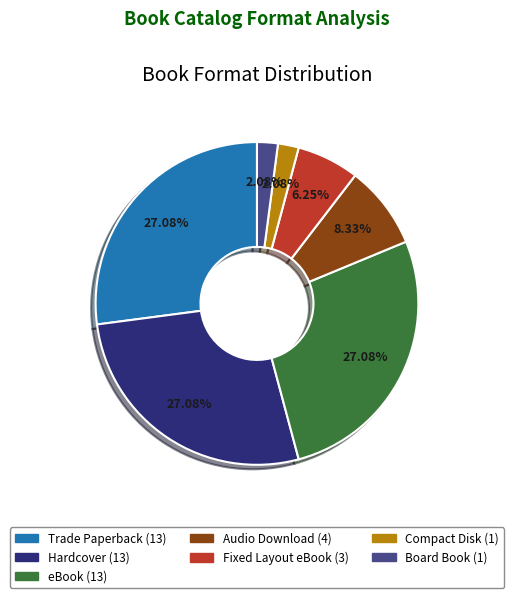

Is it true that eBook is 39% of the pie?

False